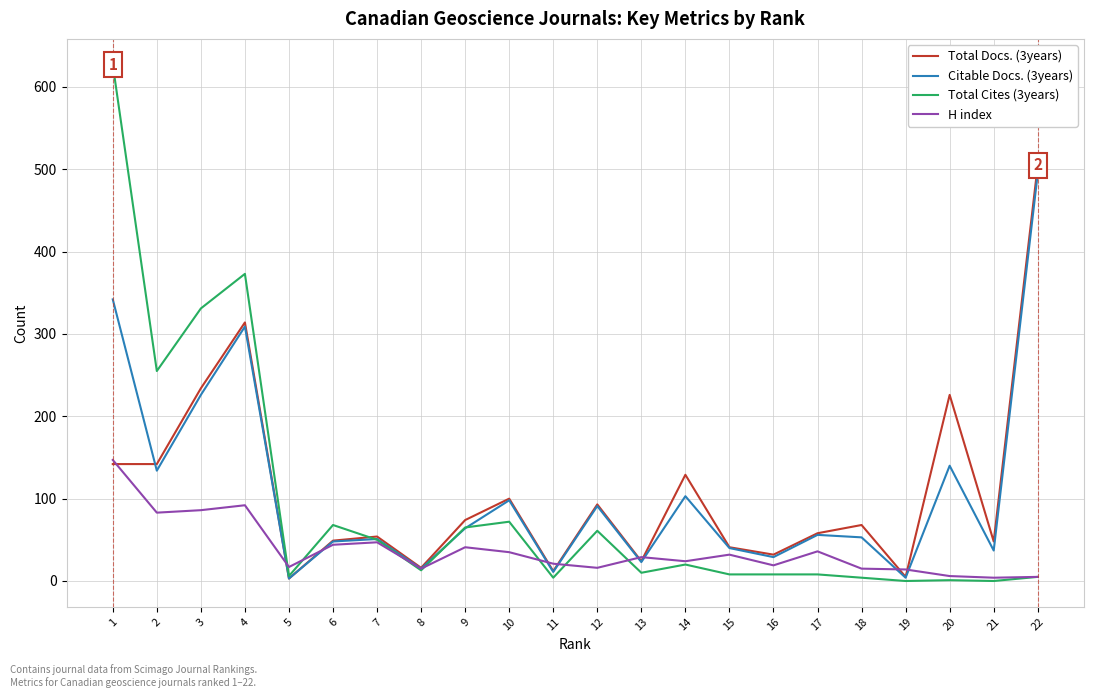

Is it true that Citable Docs. (3years) equals 856 at 22?

False